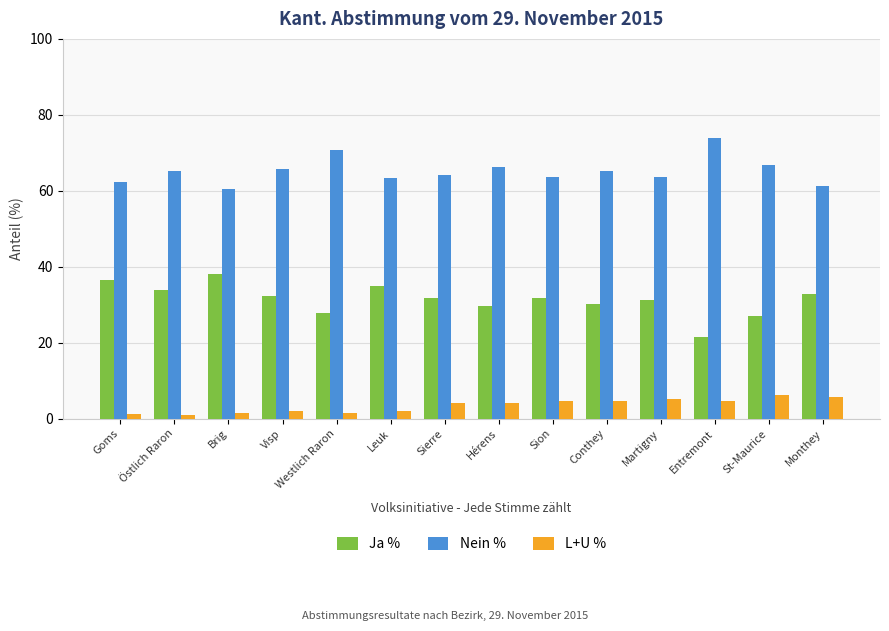

What are all the series names shown in the legend?

Ja %, Nein %, L+U %